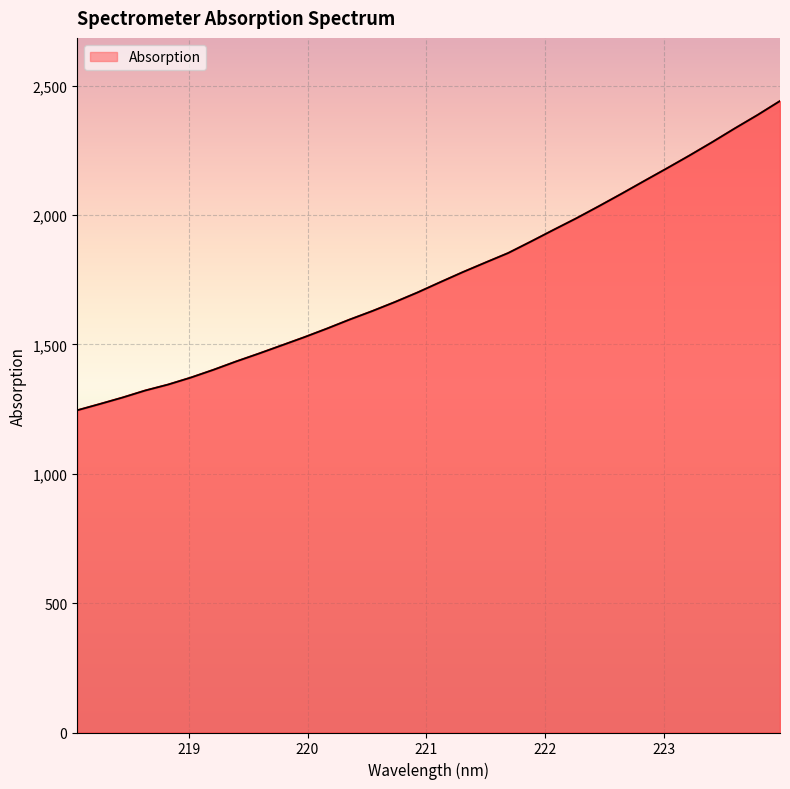

What is the minimum value shown in the chart?

1245.1